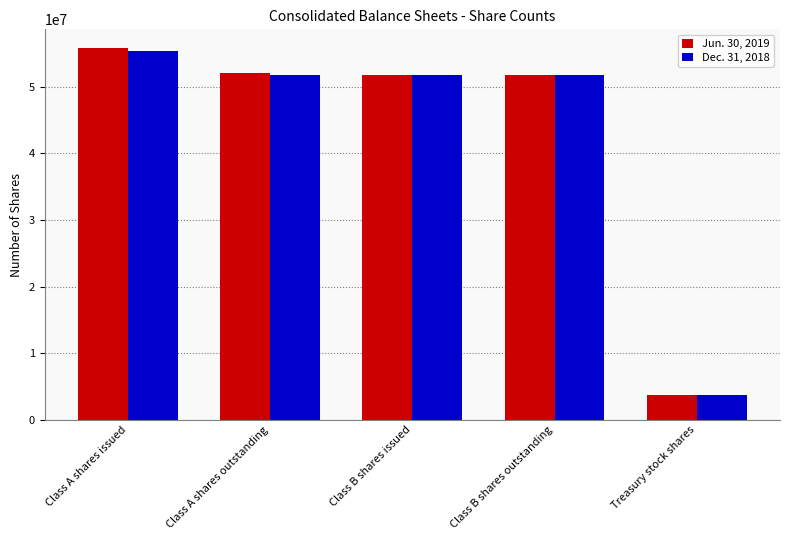

What is the total value across all series at Class A shares issued?

111210362